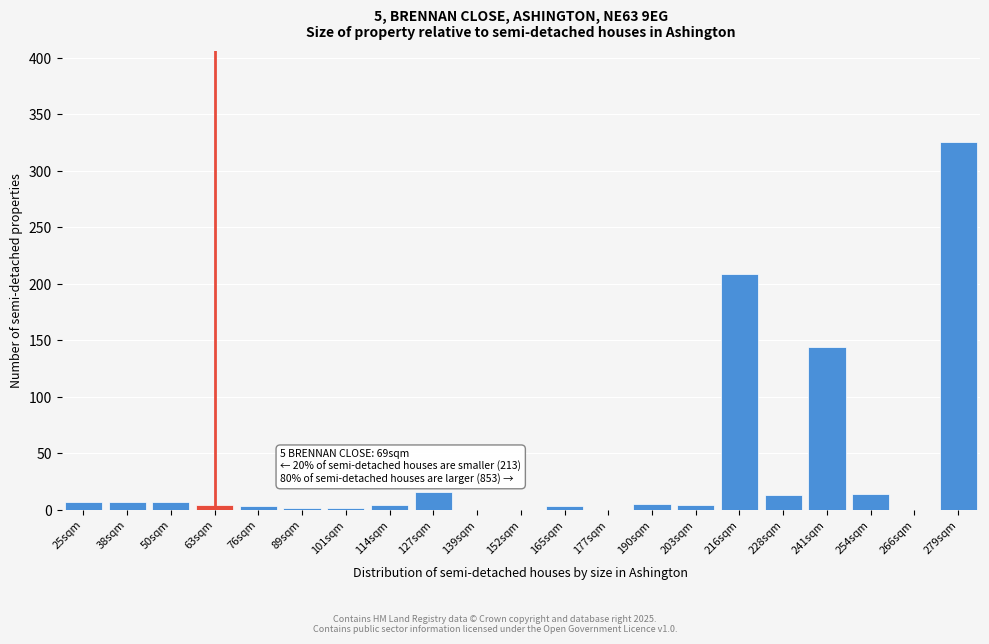

What is the change in value from 152sqm to 279sqm?

+325